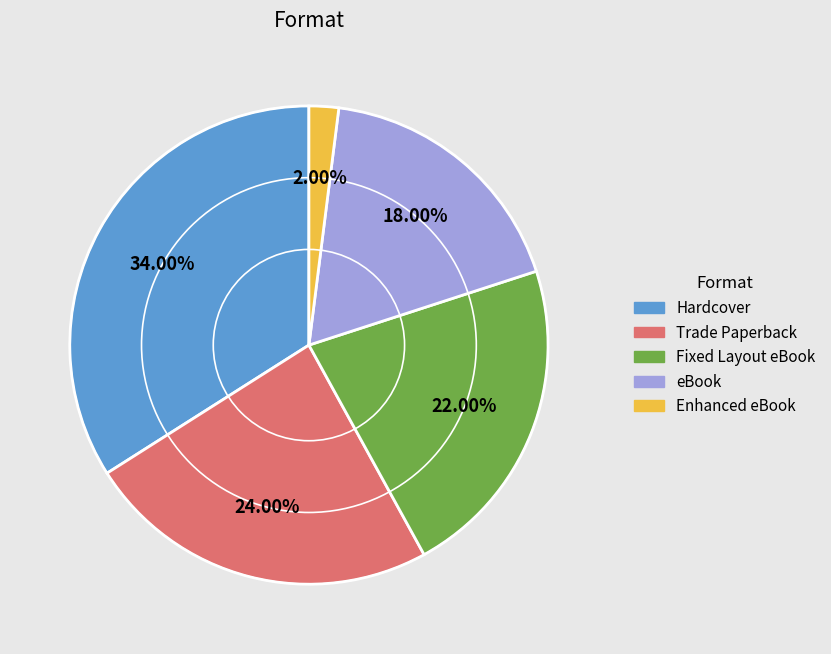

How many slices are in this pie chart?

5